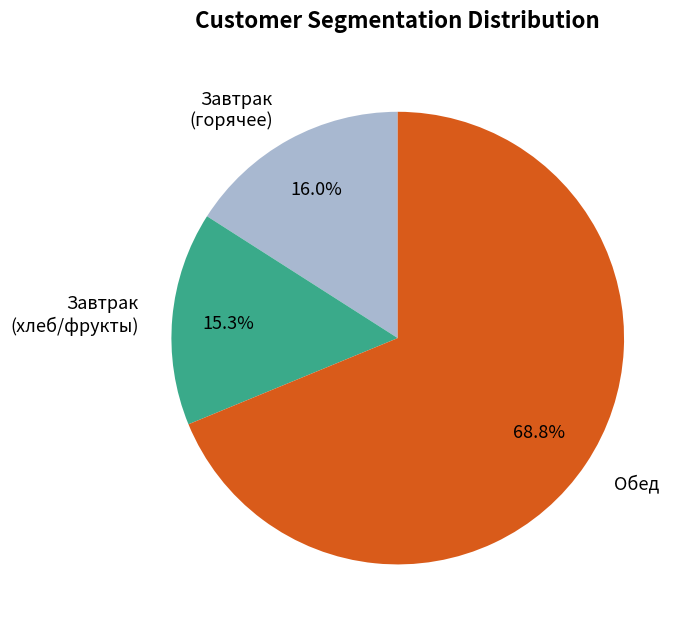

What percentage is NOT represented by Завтрак (горячее)?

84.0%